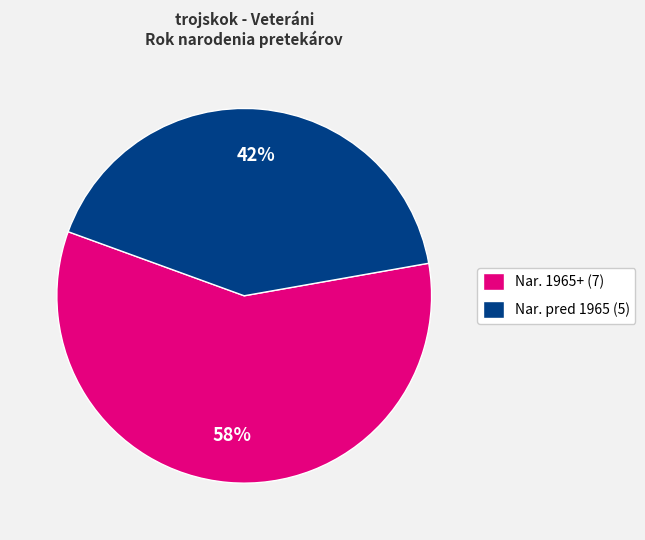

Does Nar. 1965+ (7) represent more than half of the total?

Yes